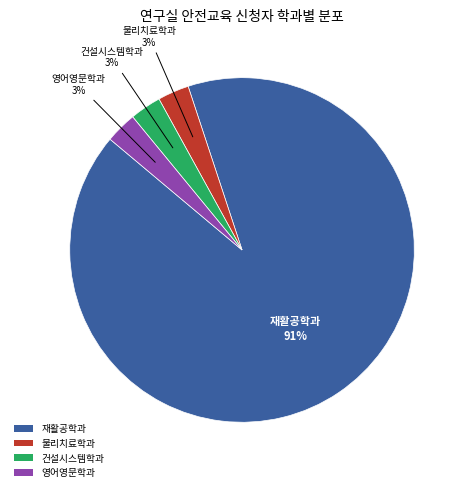

Combined, do 영어영문학과 and 물리치료학과 account for over 50%?

No